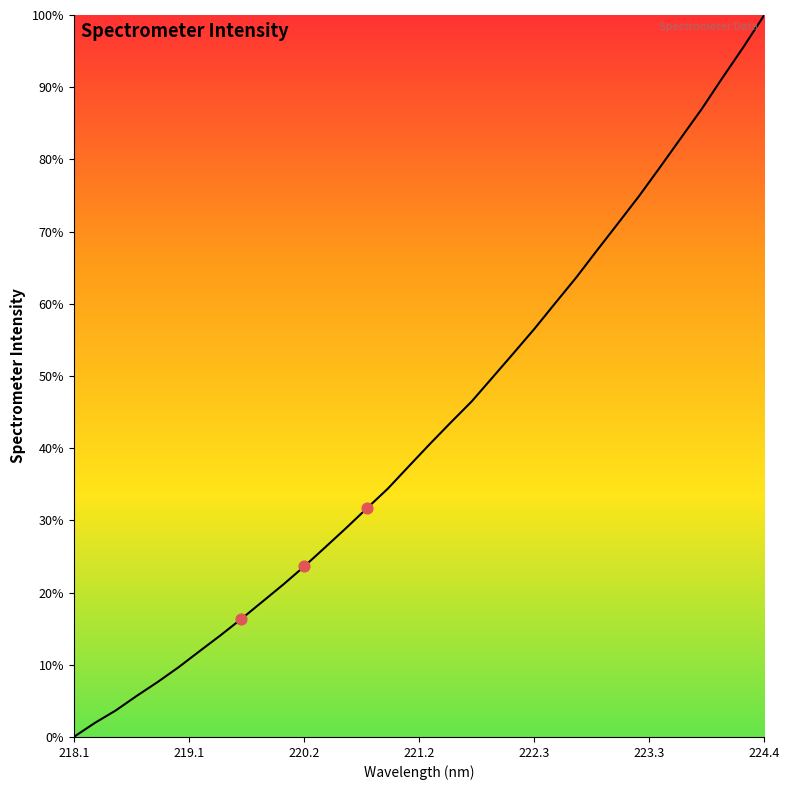

What is the greatest value displayed?

100.0